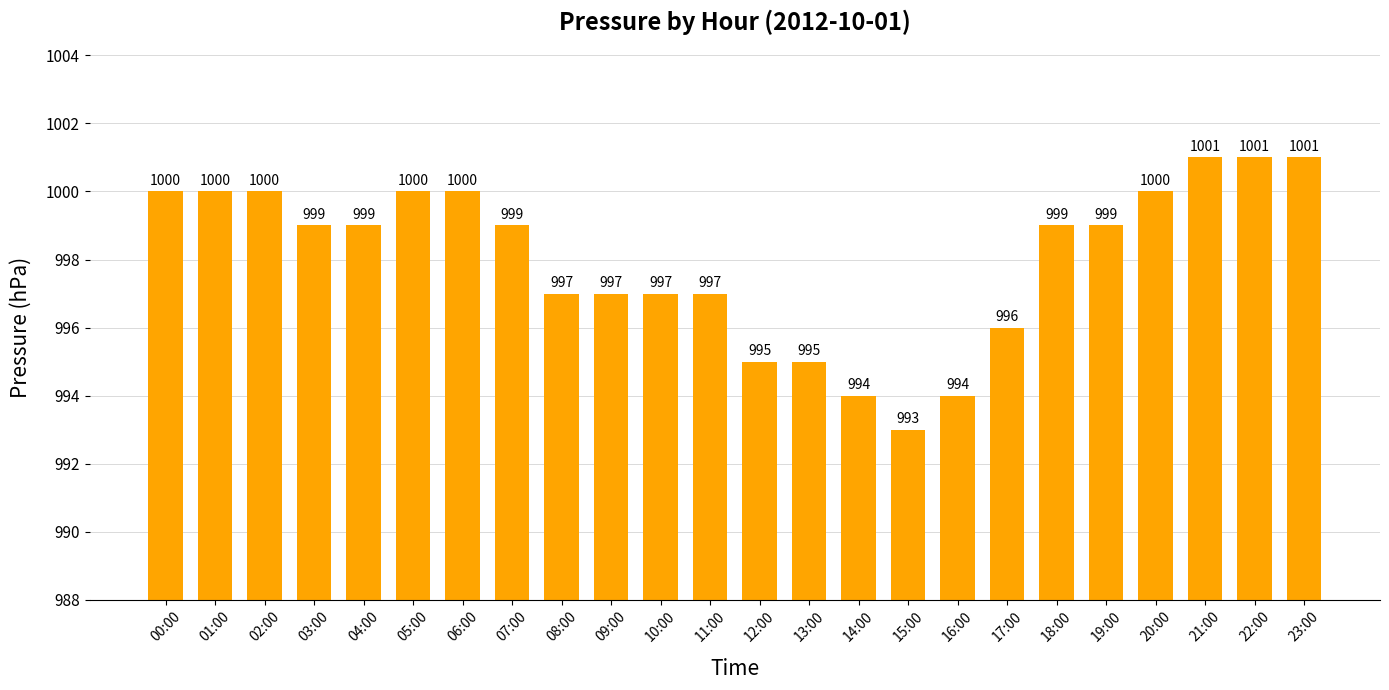

The chart shows a value of 1000 at 02:00. True or false?

True